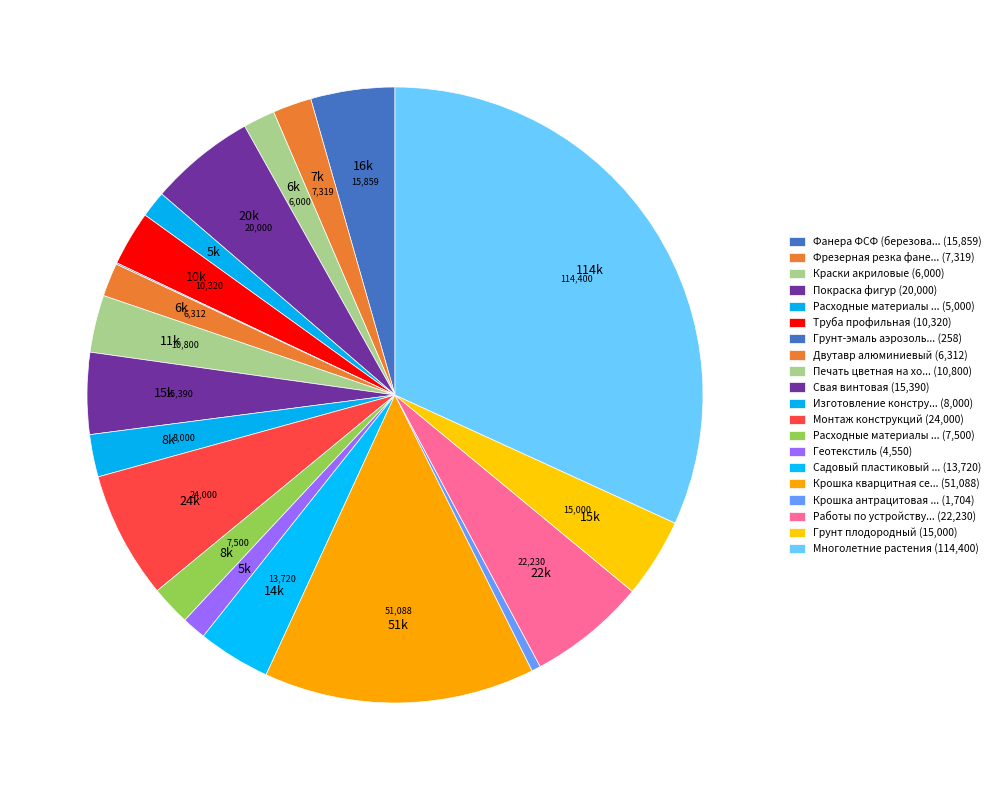

Which category has the biggest portion of the pie?

Многолетние растения